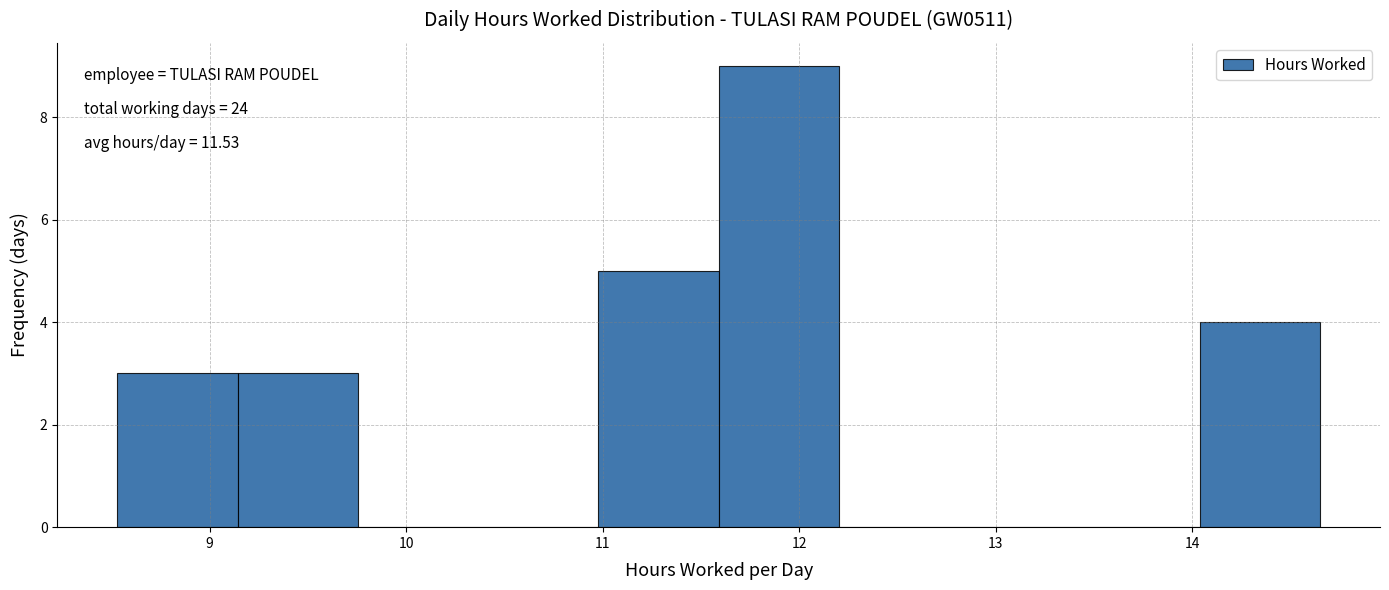

Which range on the x-axis has the tallest bar?

11.6 to 12.2